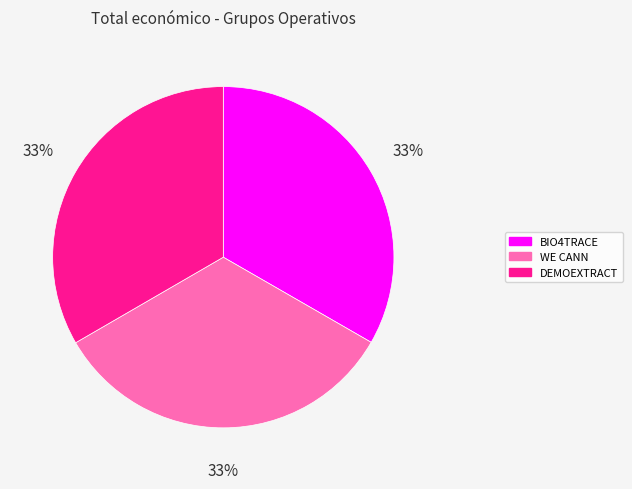

Approximately how many times larger is the value at BIO4TRACE compared to WE CANN?

1.0